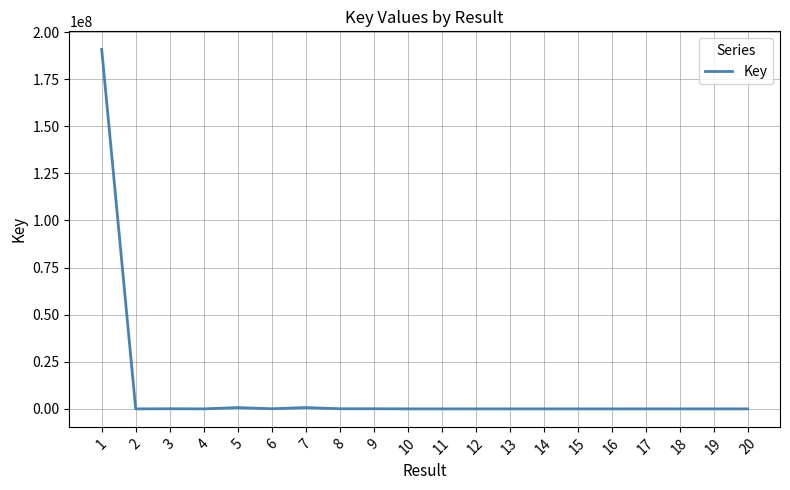

What is the sum of the values at 5 and 13?

707816